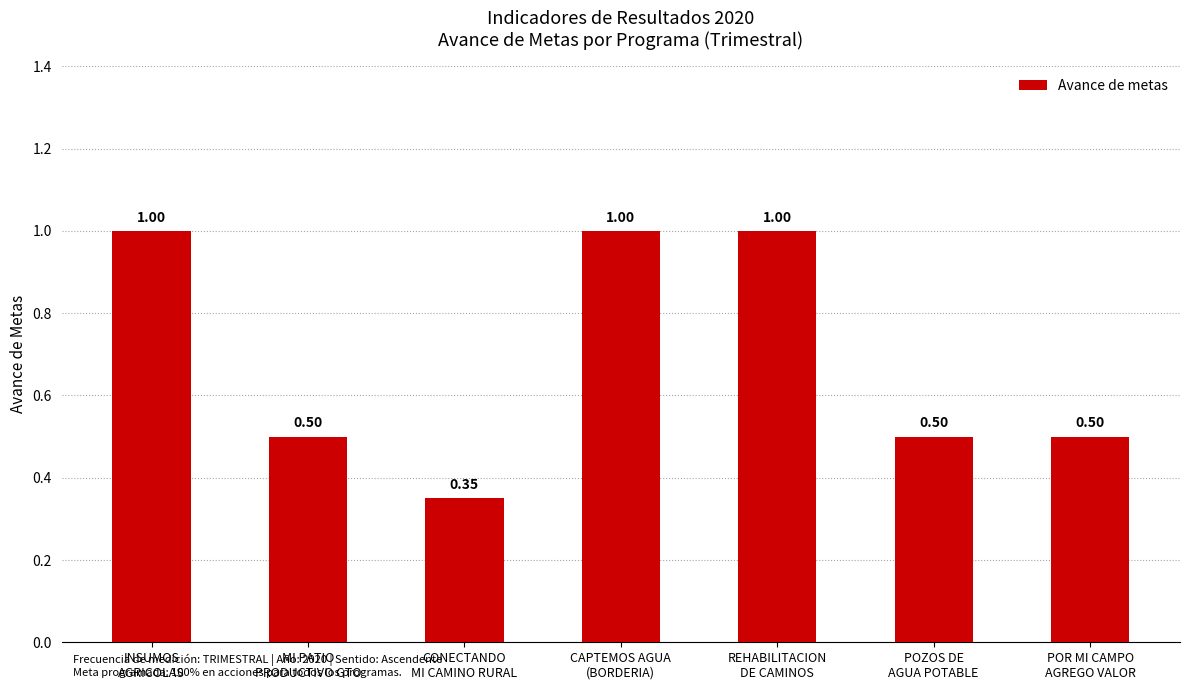

What position from the right is POR MI CAMPO
AGREGO VALOR?

1